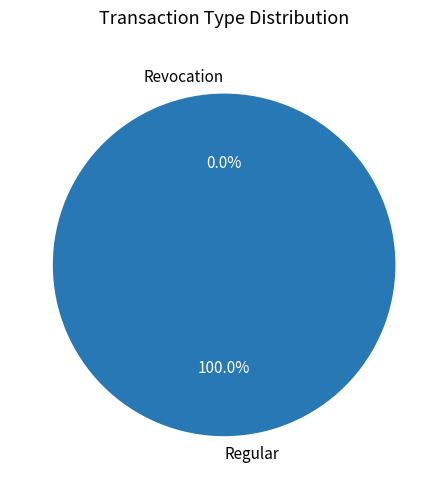

How much of the chart is everything except Revocation?

100.0%